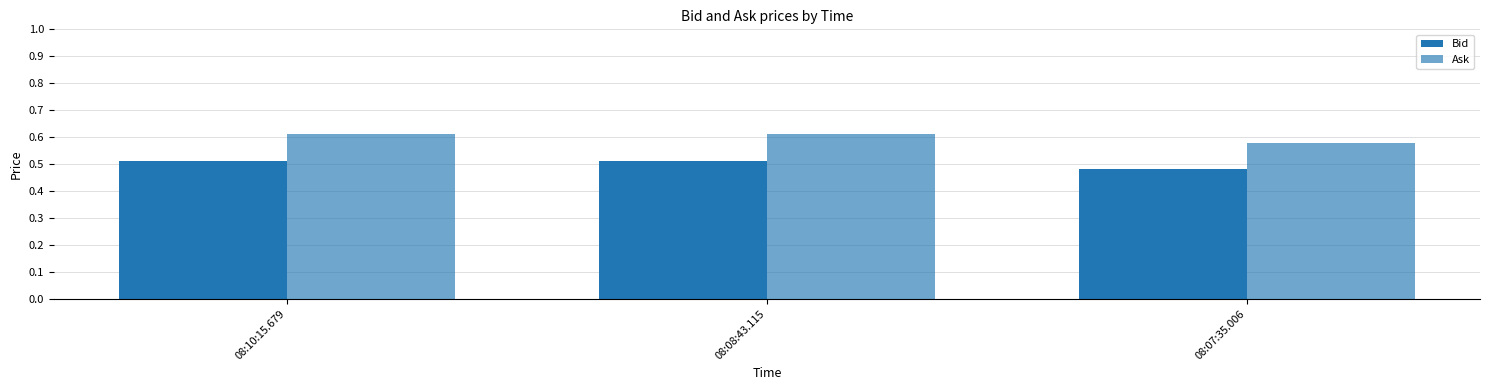

How many bars are there in total?

6